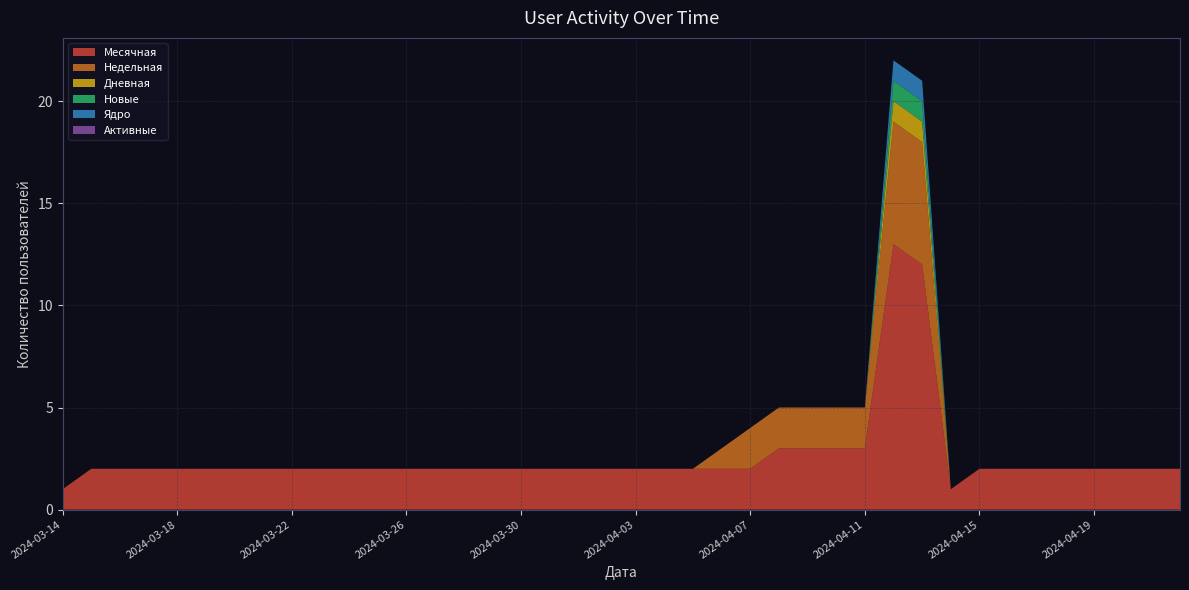

Reading left to right, what are all the values shown in this chart?

Месячная: 1	2	2	2	2	2	2	2	2	2	2	2	2	2	2	2	2	2	2	2	2	2	2	2	2	3	3	3	3	13	12	1	2	2	2	2	2	2	2	2
Недельная: 0	0	0	0	0	0	0	0	0	0	0	0	0	0	0	0	0	0	0	0	0	0	0	1	2	2	2	2	2	6	6	0	0	0	0	0	0	0	0	0
Дневная: 0	0	0	0	0	0	0	0	0	0	0	0	0	0	0	0	0	0	0	0	0	0	0	0	0	0	0	0	0	1	1	0	0	0	0	0	0	0	0	0
Новые: 0	0	0	0	0	0	0	0	0	0	0	0	0	0	0	0	0	0	0	0	0	0	0	0	0	0	0	0	0	1	1	0	0	0	0	0	0	0	0	0
Ядро: 0	0	0	0	0	0	0	0	0	0	0	0	0	0	0	0	0	0	0	0	0	0	0	0	0	0	0	0	0	1	1	0	0	0	0	0	0	0	0	0
Активные: 0	0	0	0	0	0	0	0	0	0	0	0	0	0	0	0	0	0	0	0	0	0	0	0	0	0	0	0	0	0	0	0	0	0	0	0	0	0	0	0